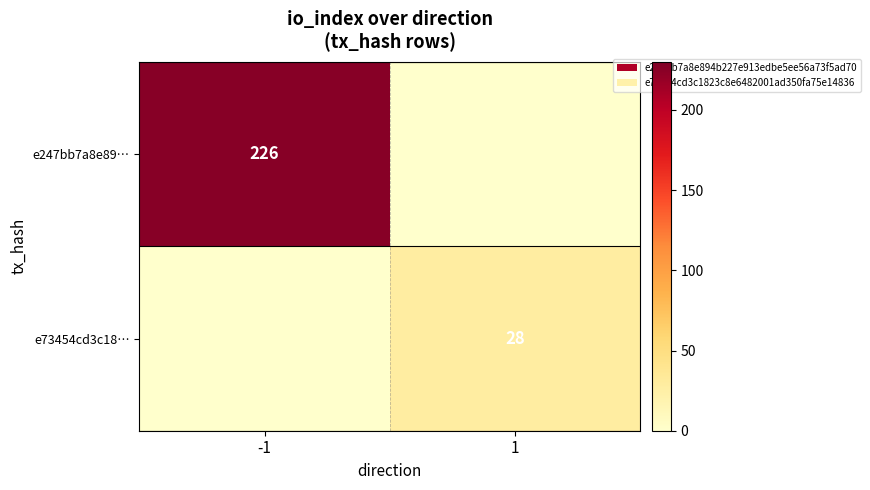

Is it true that e73454cd3c18… equals 28 at 1?

True